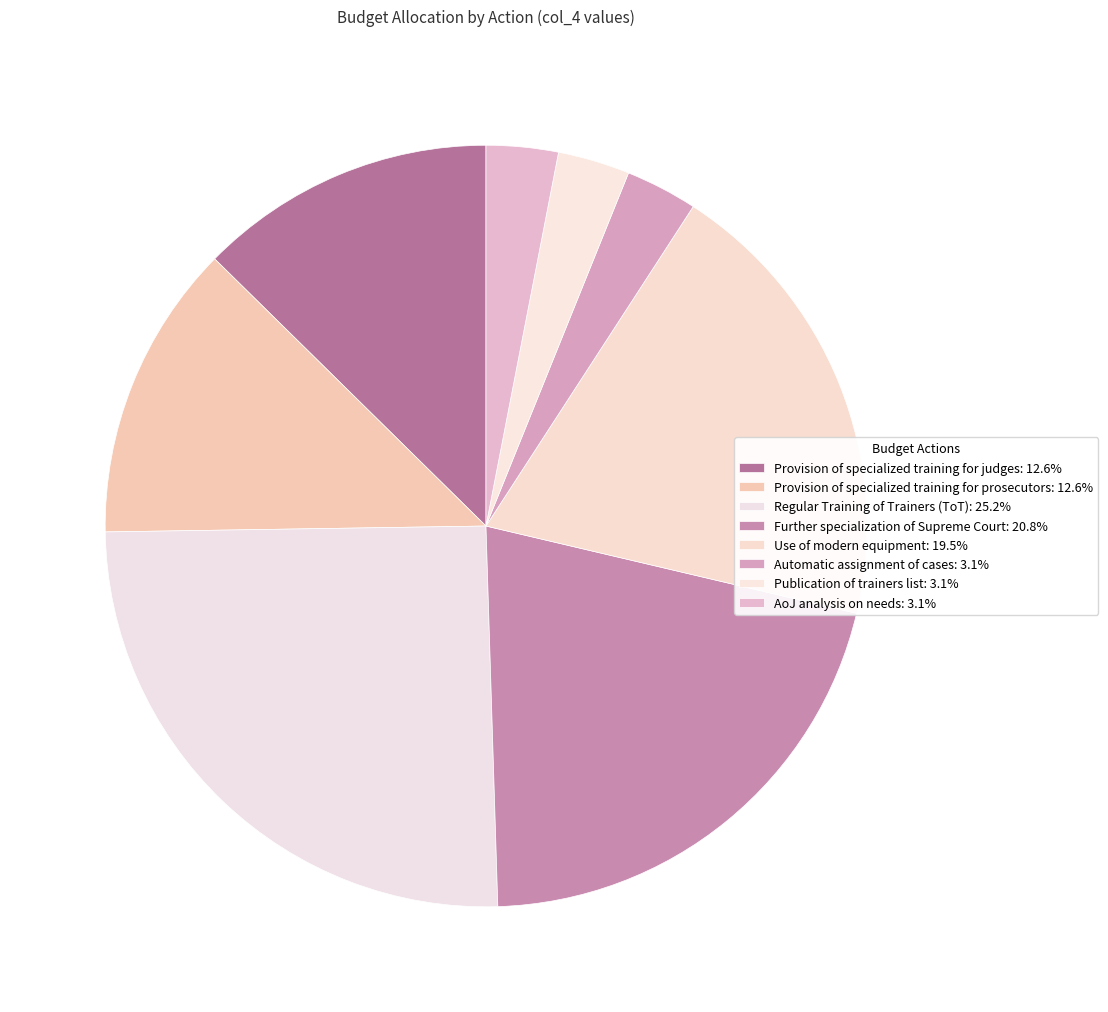

To the nearest percent, what portion does AoJ analysis on needs represent?

3%